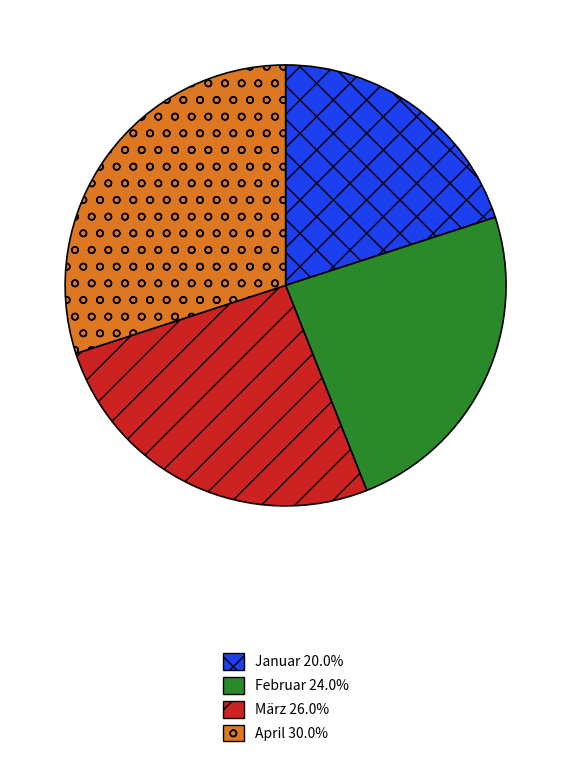

Does any single category account for the majority?

No